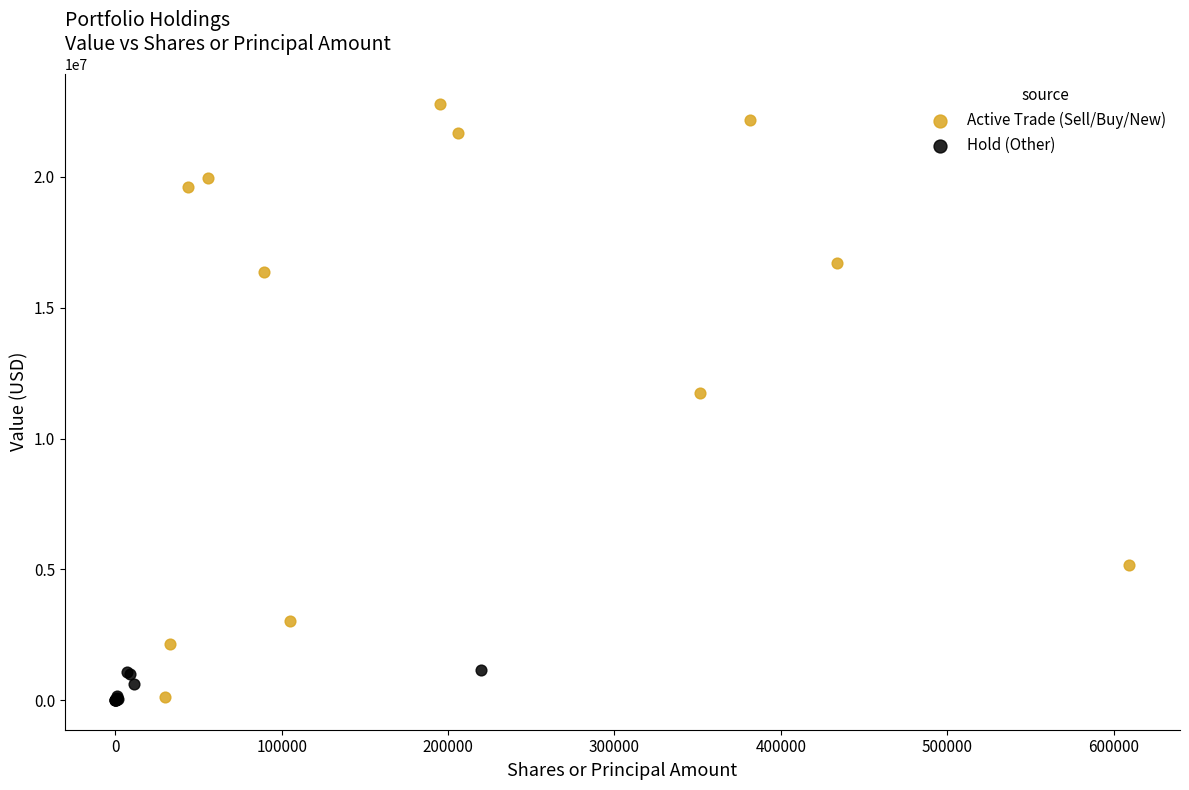

Which series contains the highest Y value?

Active Trade (Sell/Buy/New)